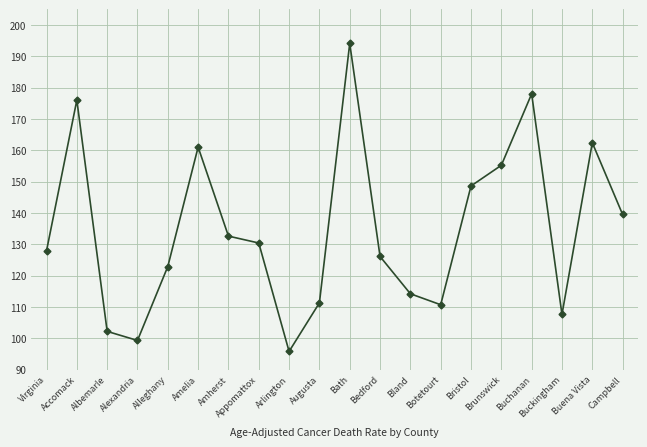

What is the average value?

134.8